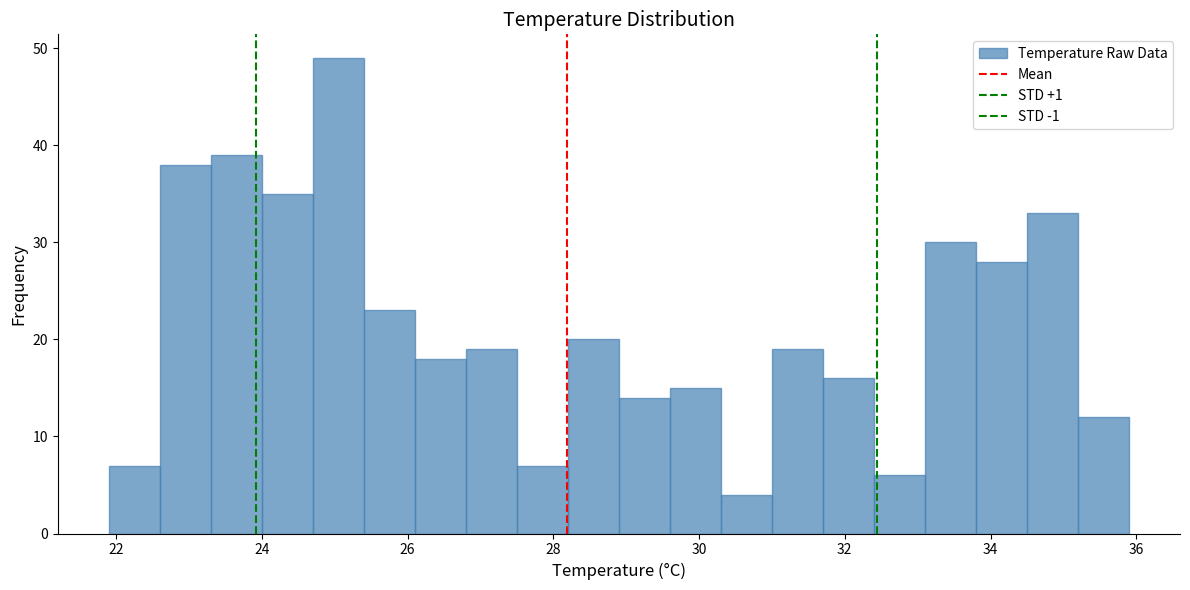

Around what value on the x-axis is the tallest bar? Give the approximate position of its centre, as read against the axis.

25.0